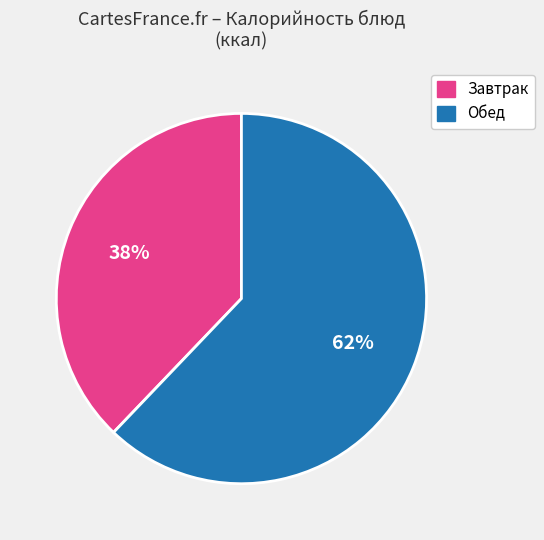

To the nearest percent, what is the average slice percentage?

50%